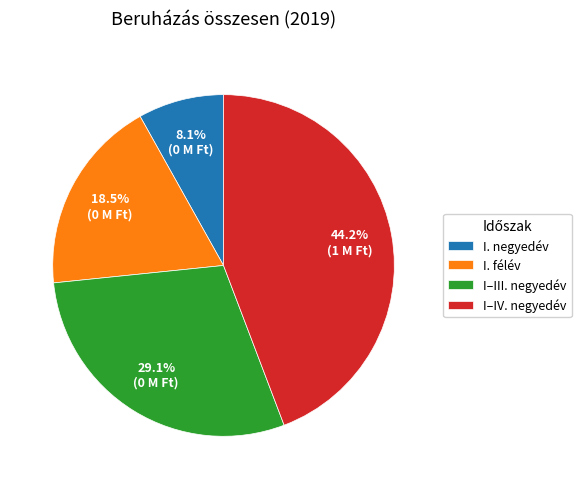

What portion of the pie excludes I–III. negyedév?

70.9%